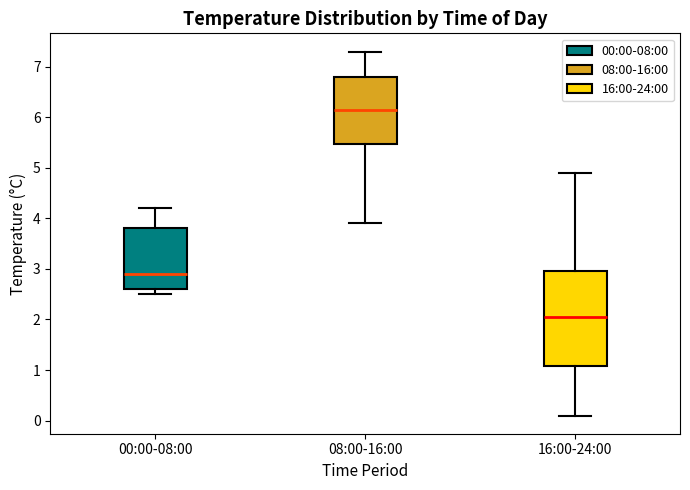

Which box has the highest median line?

08:00-16:00